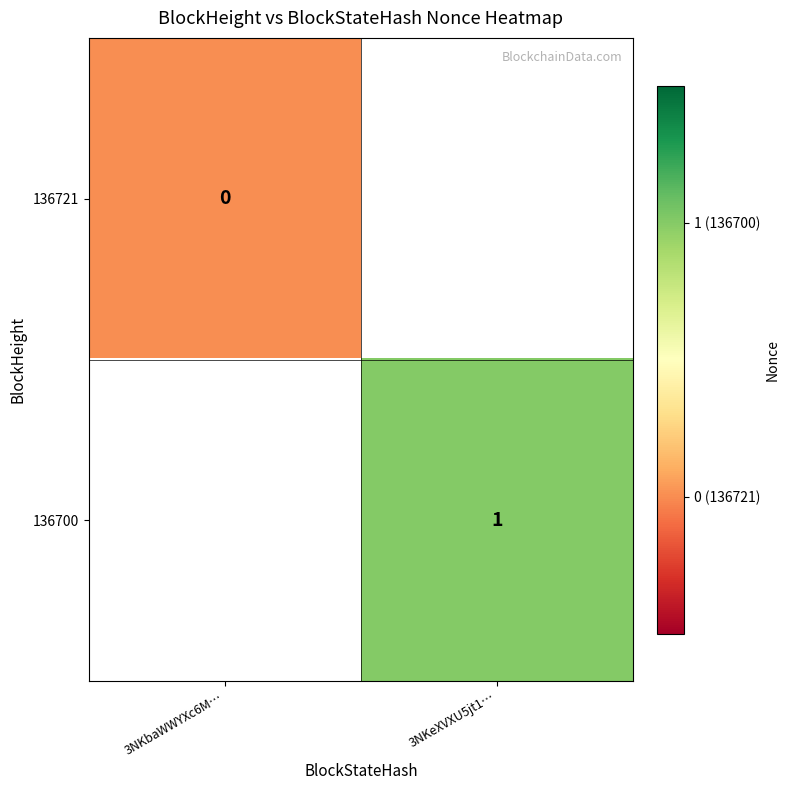

The 136700 series shows 1 at 3NKeXVXU5jt1…. True or false?

True